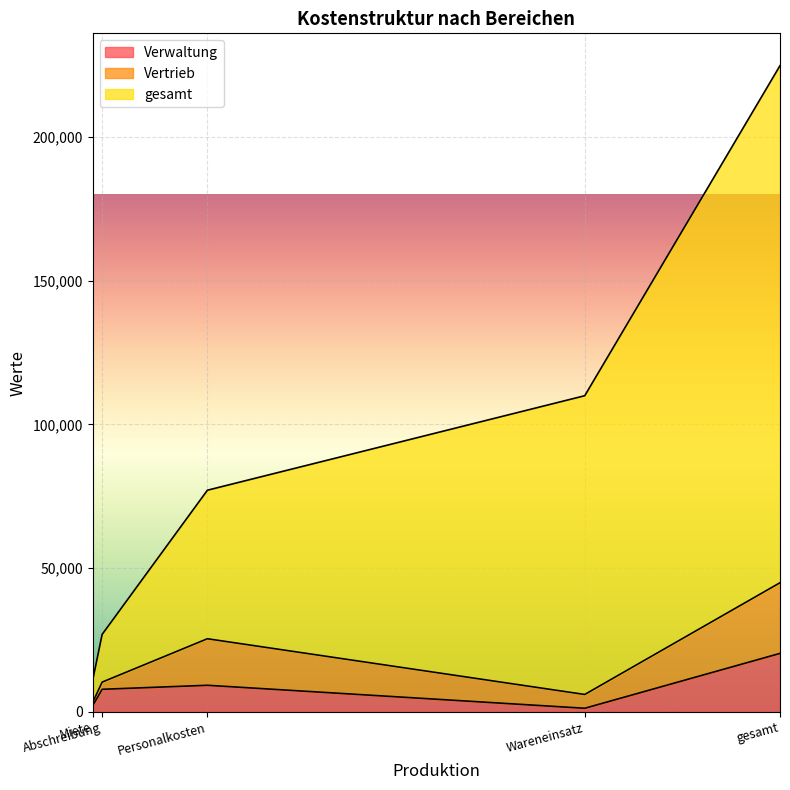

Count the number of categories in the chart.

5